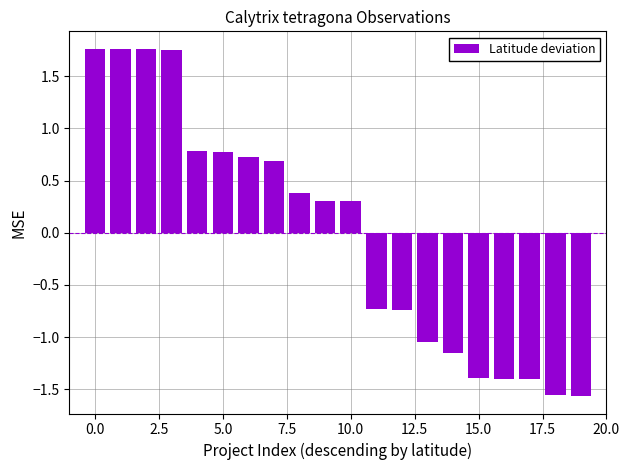

What is the difference between the second highest and minimum values?

3.3